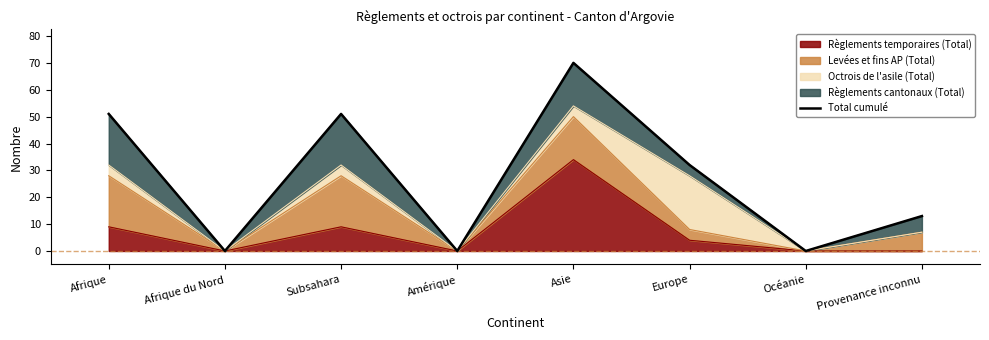

Which has a higher value, Afrique or Subsahara?

Afrique